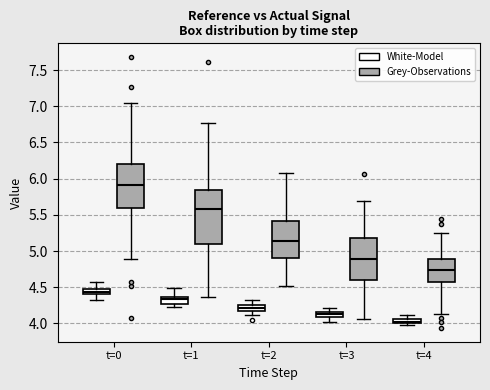

Which box has the highest median line?

t=0 (Grey-Observations)